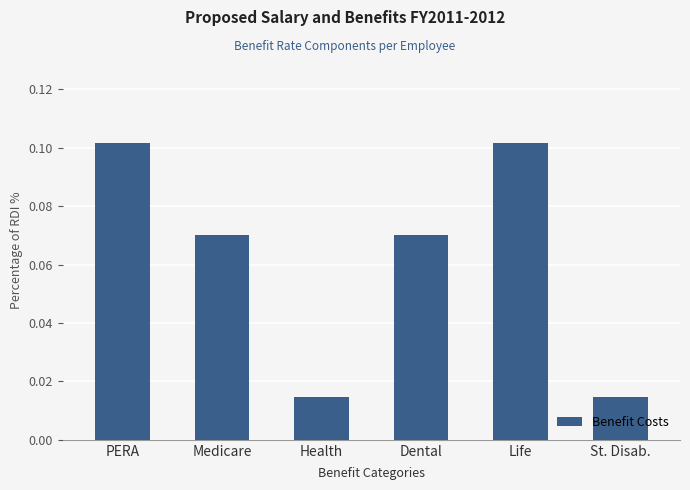

What is the label of the 1st bar from the right?

St. Disab.